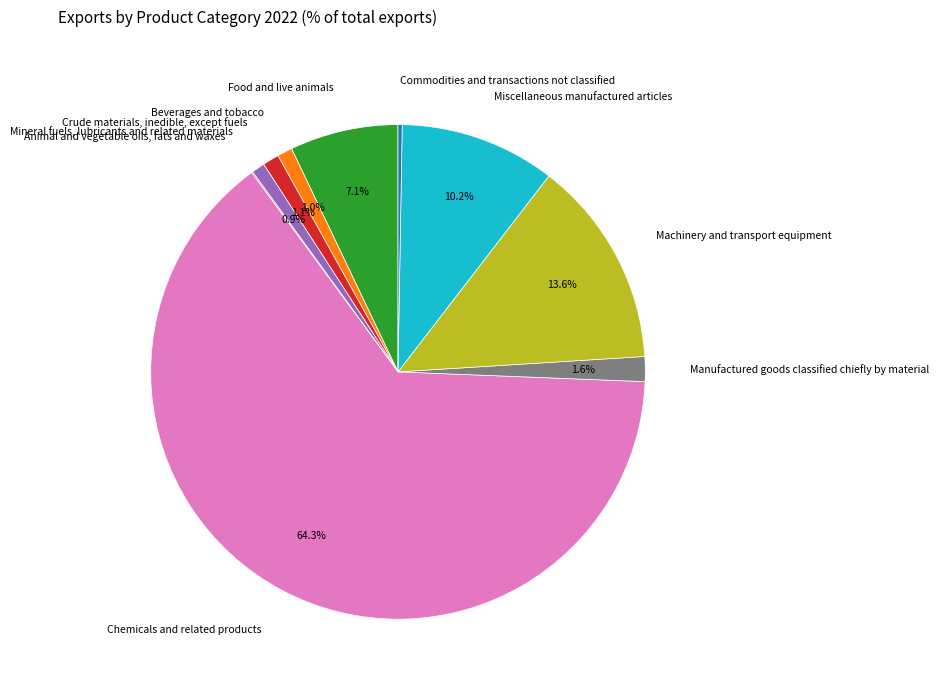

Which category has the biggest portion of the pie?

Chemicals and related products